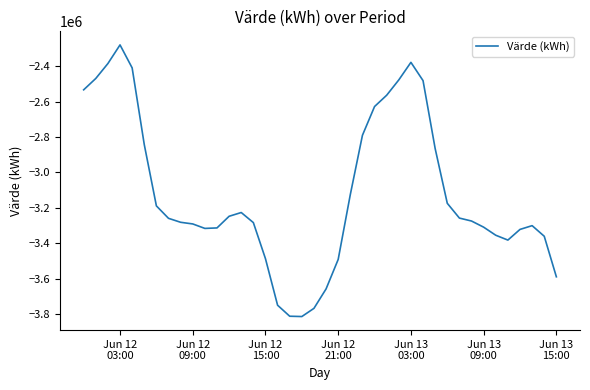

What is the difference between the maximum and minimum values?

1531149.4